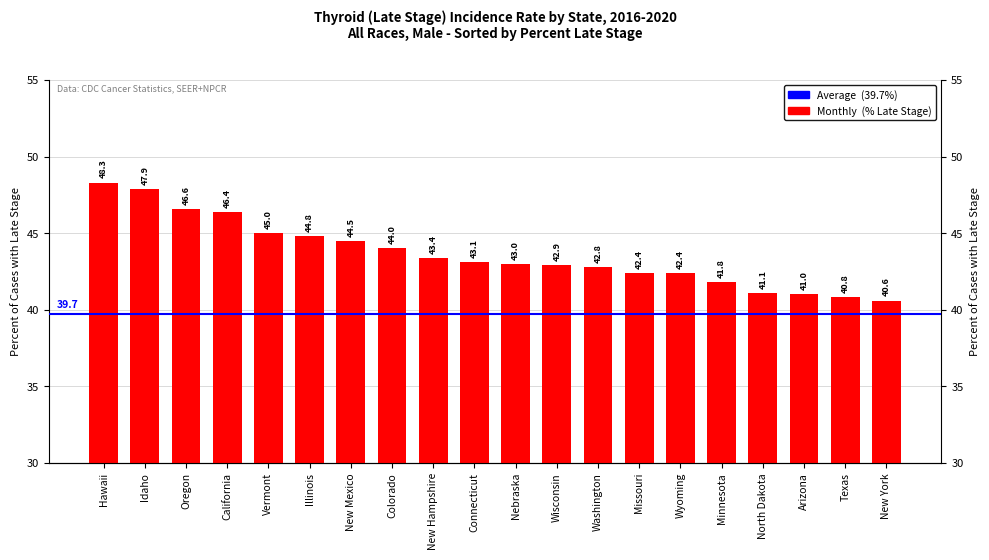

The chart shows a value of 42.4 at Missouri. True or false?

True